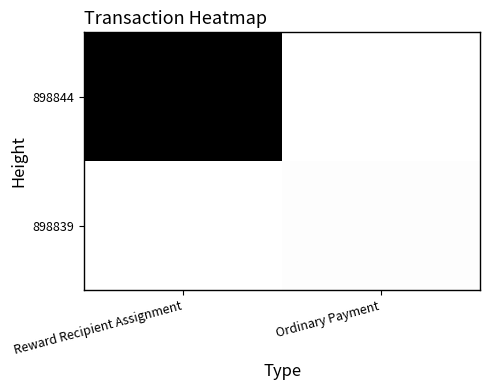

Reading right to left, transcribe all the data shown in this chart.

898844: Ordinary Payment=0.0	Reward Recipient Assignment=1.0
898839: Ordinary Payment=0.0	Reward Recipient Assignment=0.0